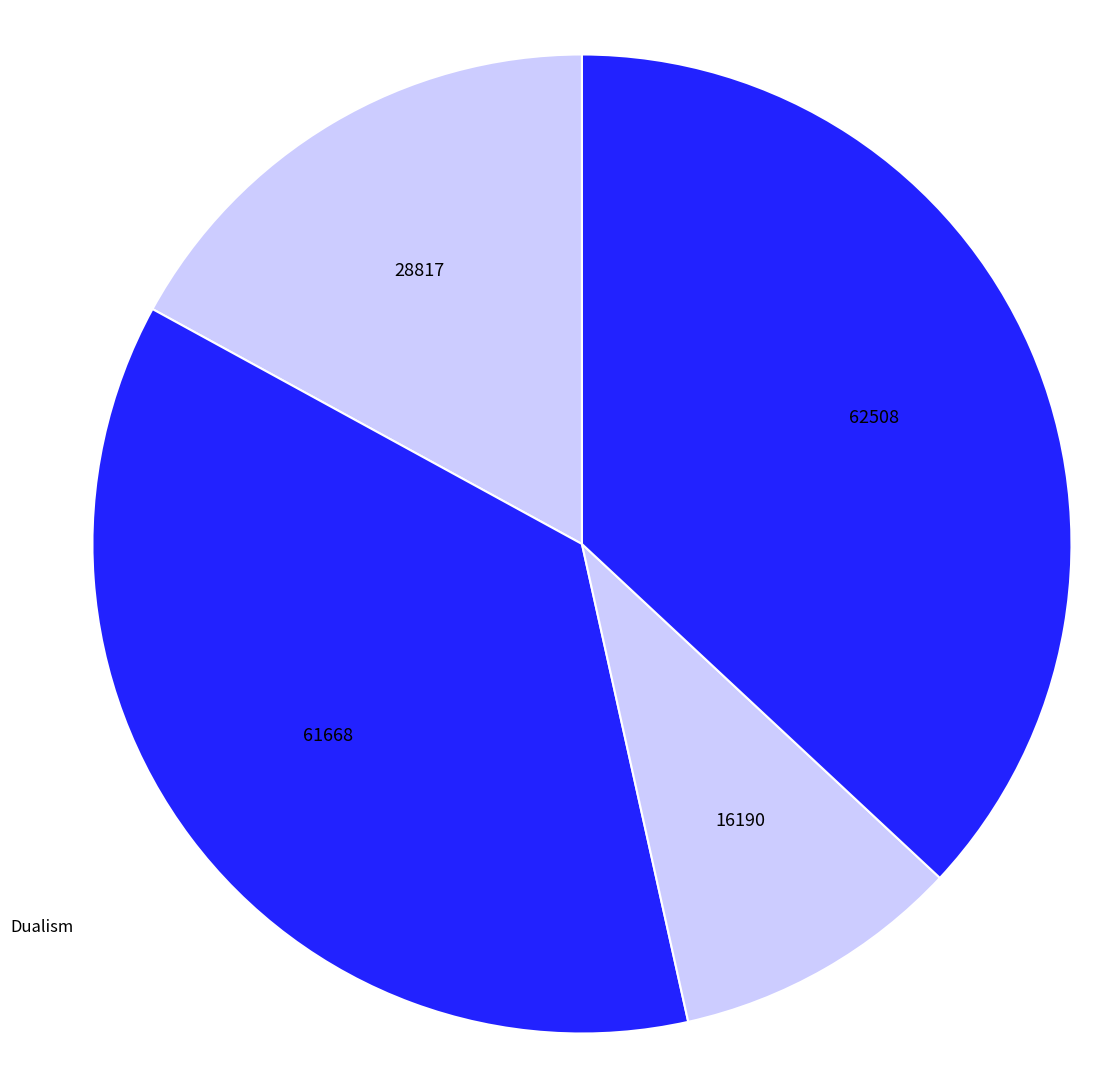

Is there any slice that represents more than half of the pie?

No